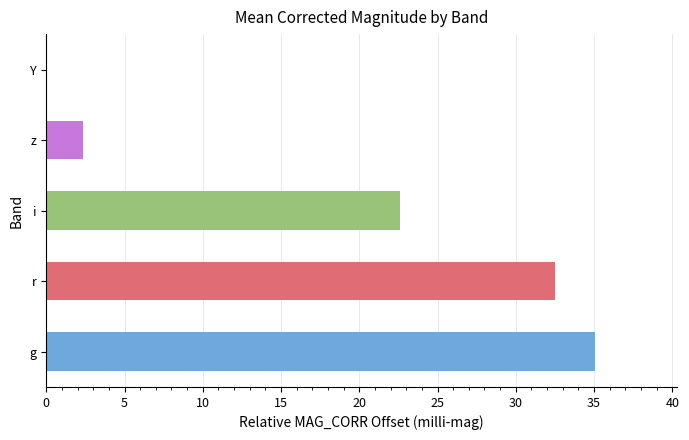

True or false: the data shows 32.5 at r.

True